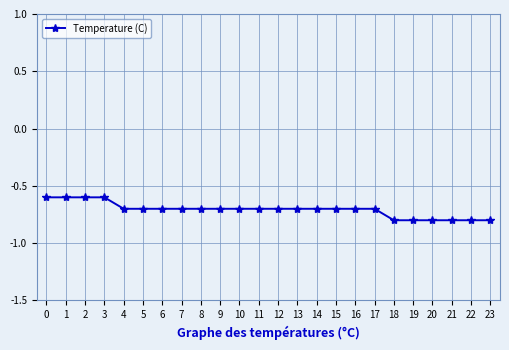

True or false: the data shows -0.8 at 22.

True